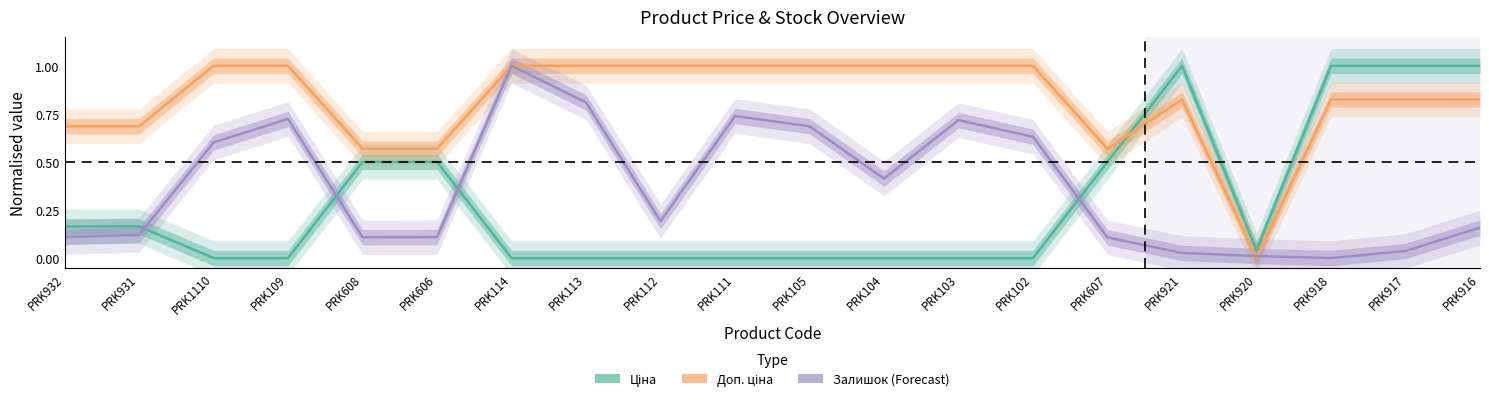

Rank the series by their maximum value, from highest to lowest.

Залишок, Доп. ціна, Ціна